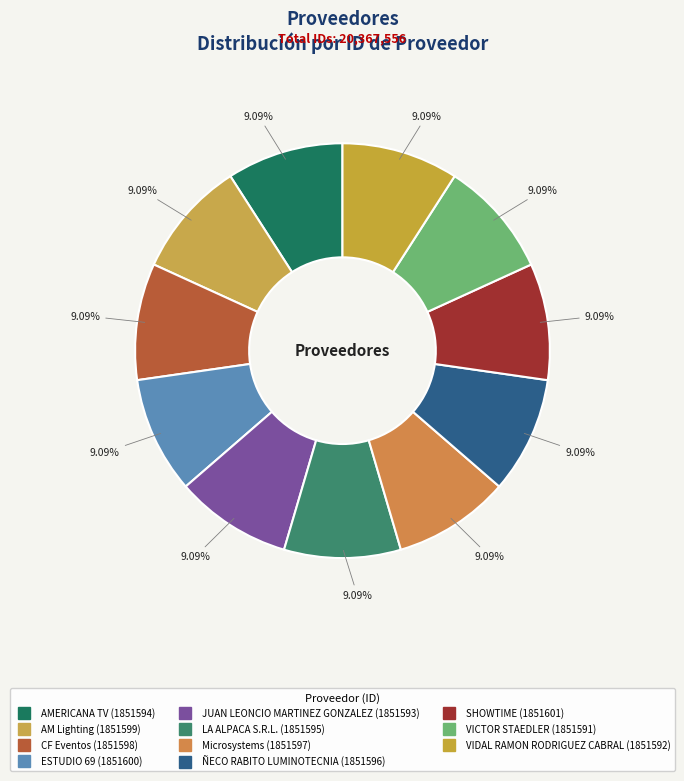

True or false: ÑECO RABITO LUMINOTECNIA accounts for 9% of the total.

True